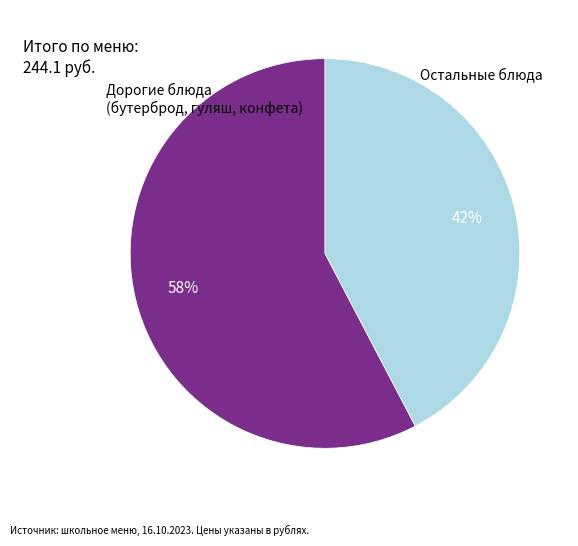

Is there a majority slice in this chart?

Yes